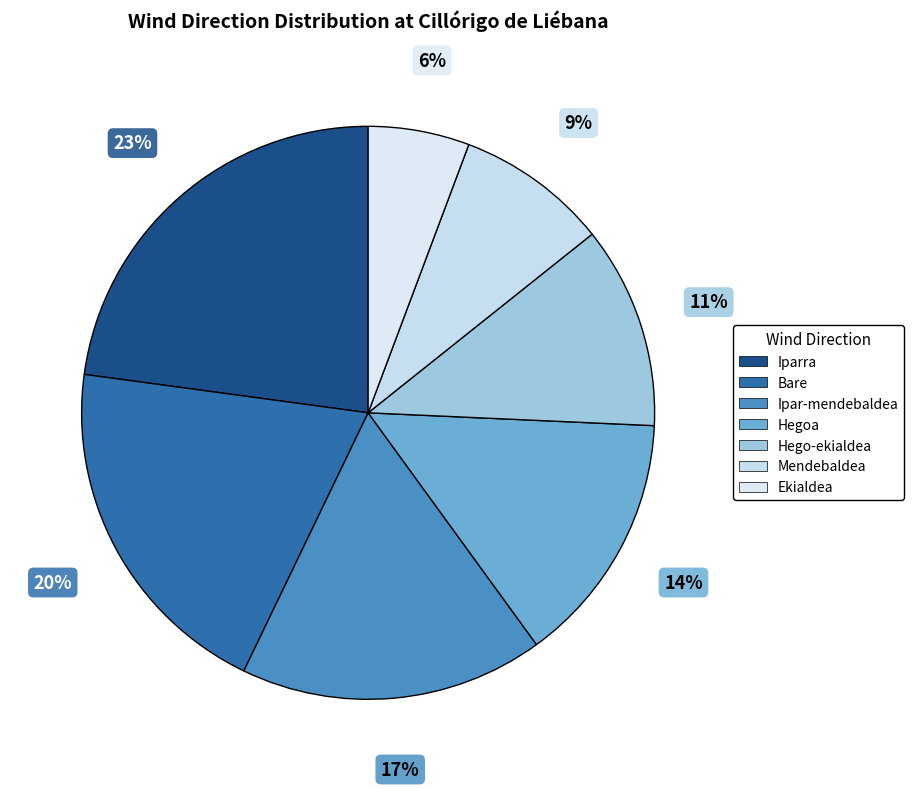

How many slices are in this pie chart?

7